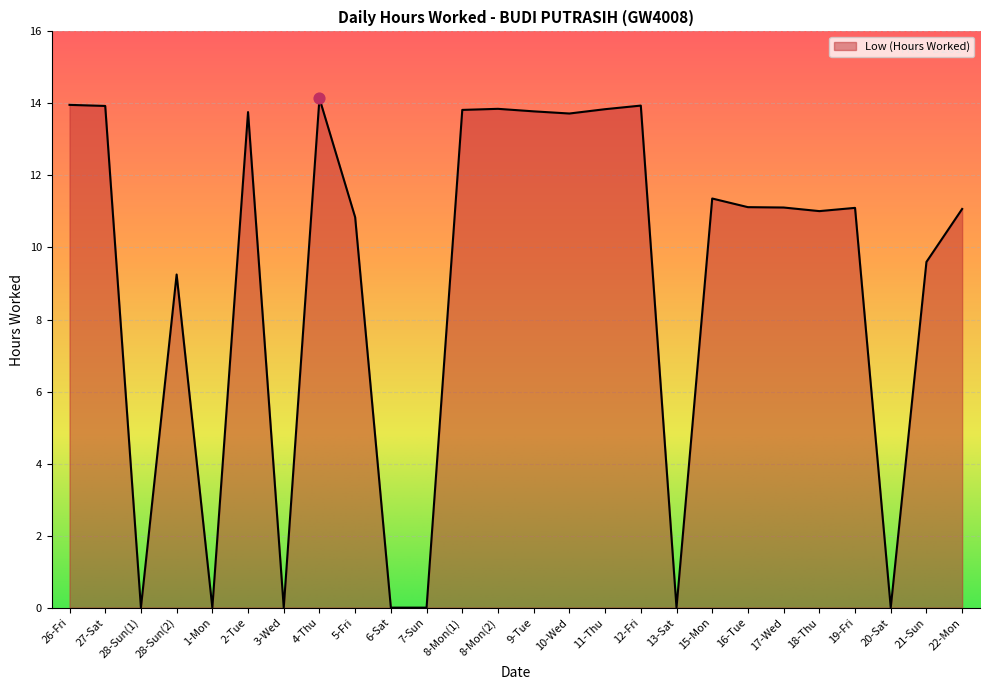

Approximately how many times larger is the value at 19-Fri compared to 15-Mon?

1.0